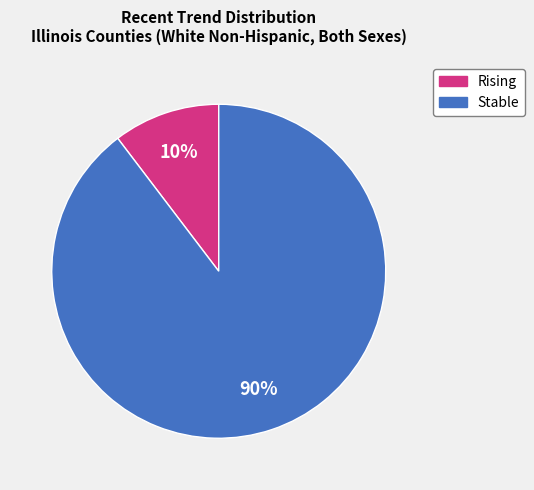

How many segments does this pie chart have?

2